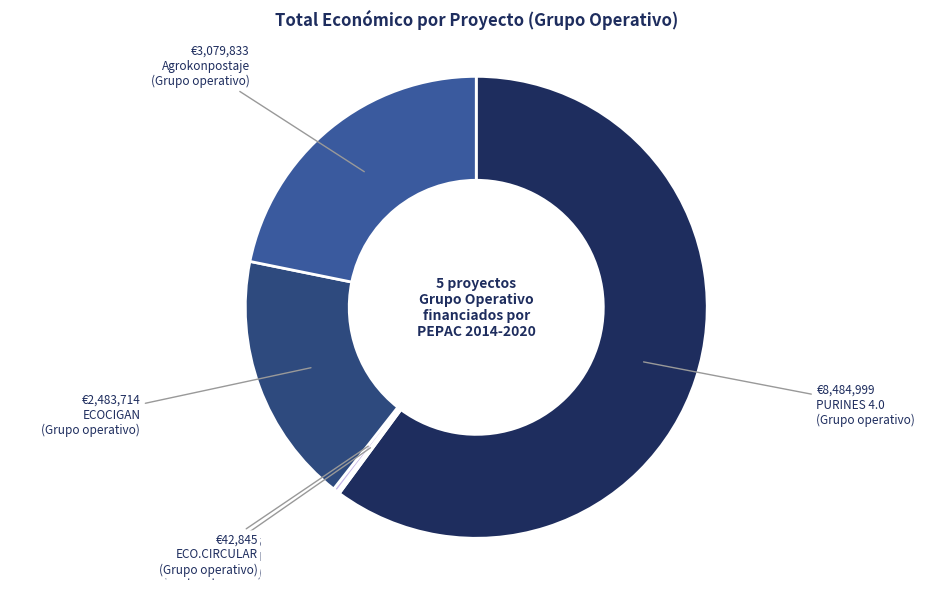

How many slices are in this pie chart?

5